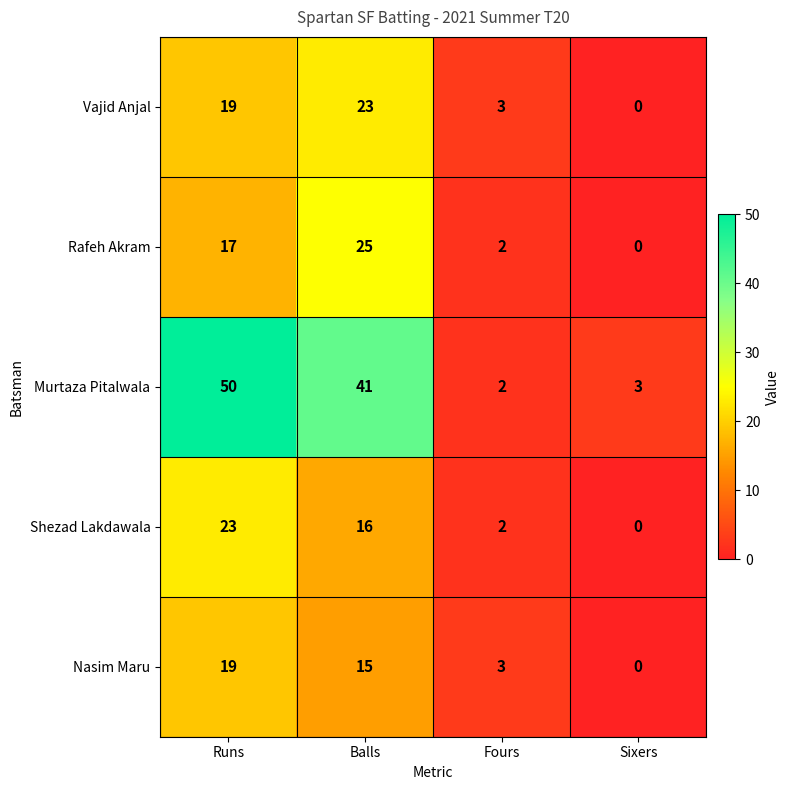

Which series changed the most between Balls and Fours?

Murtaza Pitalwala